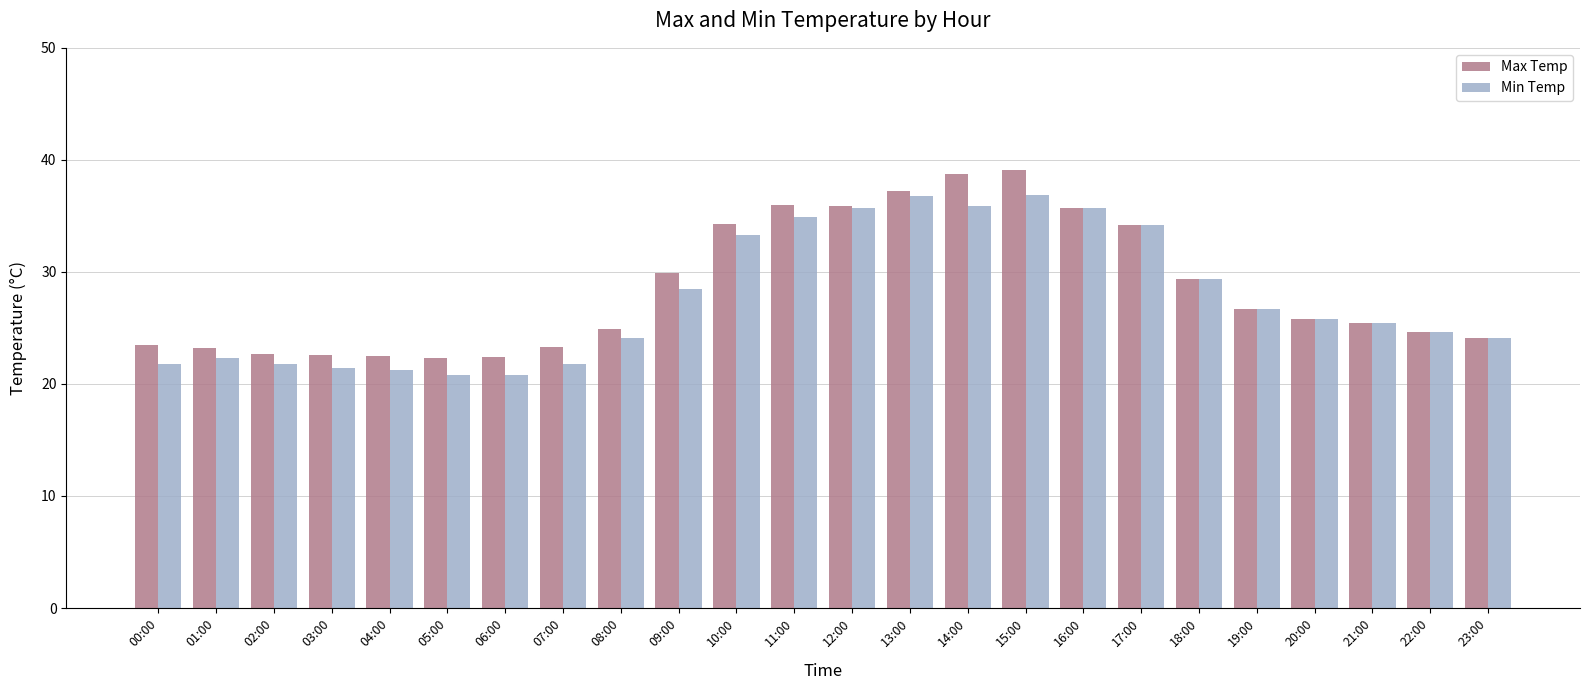

Between 05:00 and 09:00, which series saw the biggest shift?

Min Temp